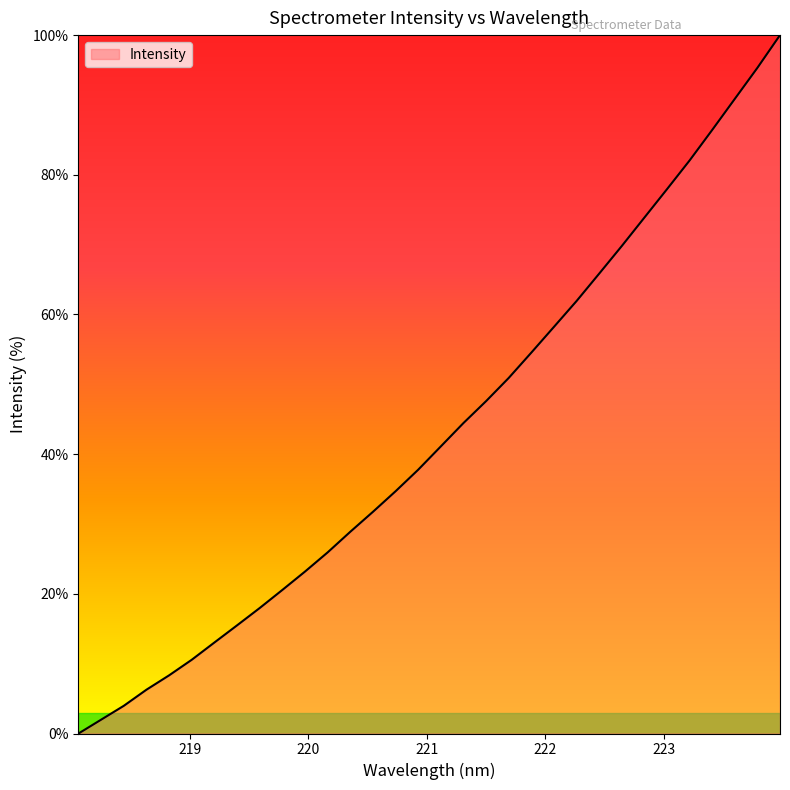

Reading left to right, what are all the values shown in this chart?

0.0	2.0	4.0	6.3	8.3	10.6	13.0	15.5	18.0	20.6	23.2	25.9	28.9	31.7	34.7	37.8	41.1	44.4	47.6	50.9	54.5	58.2	61.9	65.8	69.8	73.9	77.9	82.0	86.4	90.9	95.3	100.0